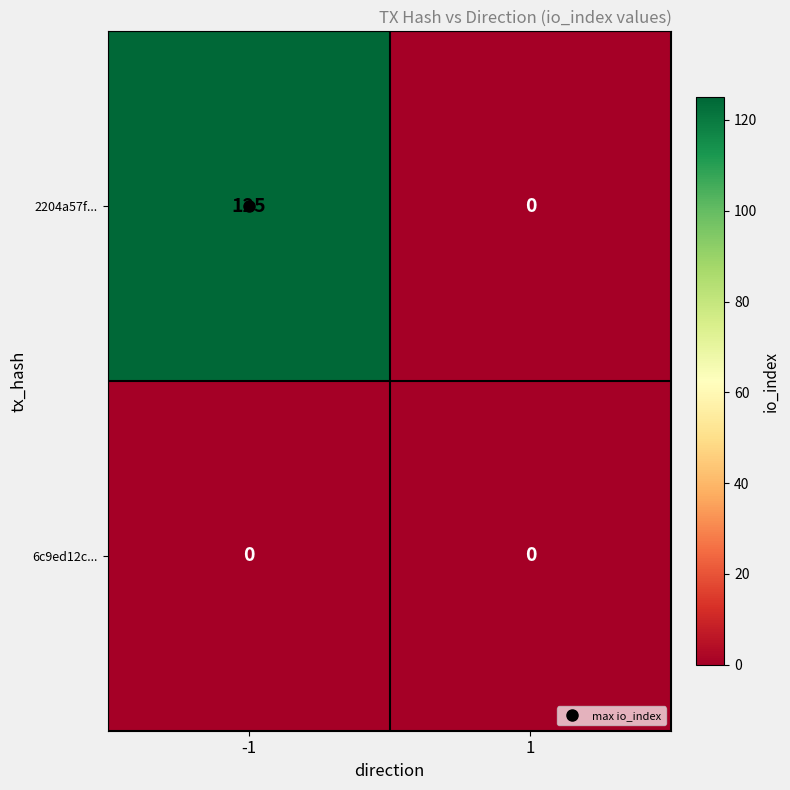

Between -1 and 1, which series saw the biggest shift?

2204a57f...